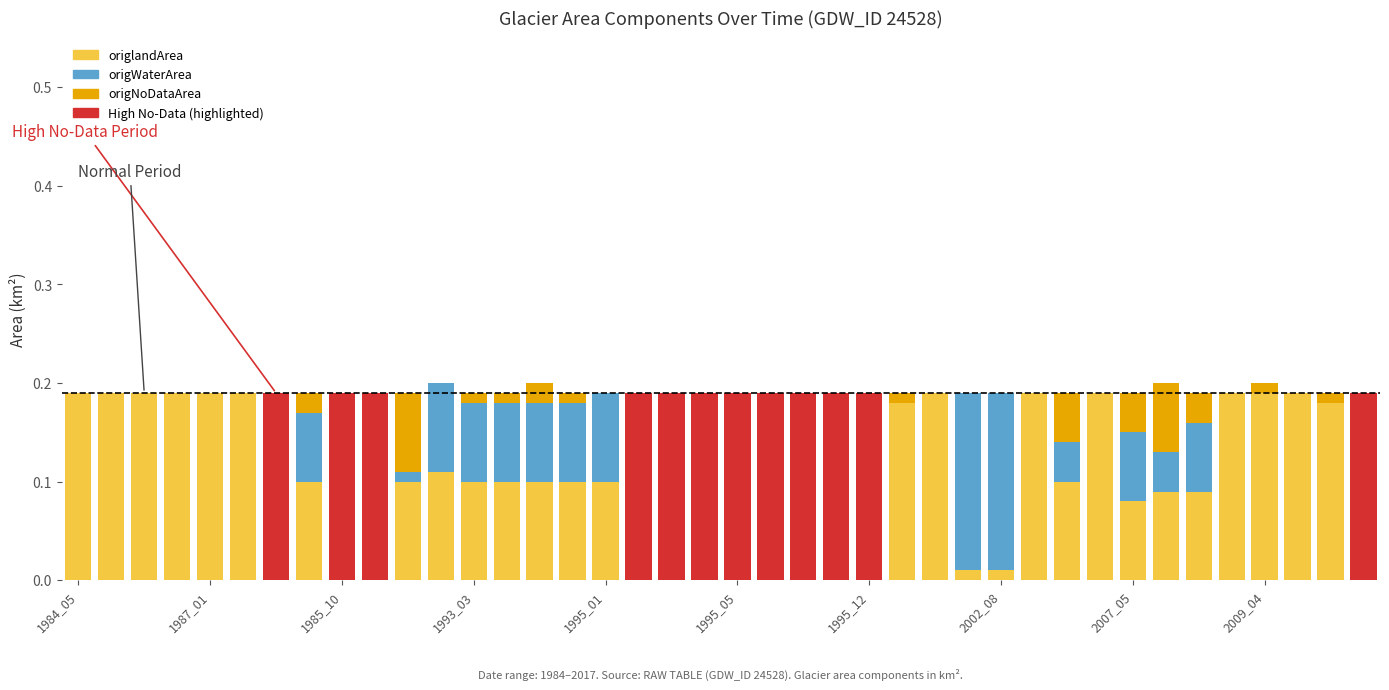

Which label corresponds to the smallest value in the chart?

1984_05